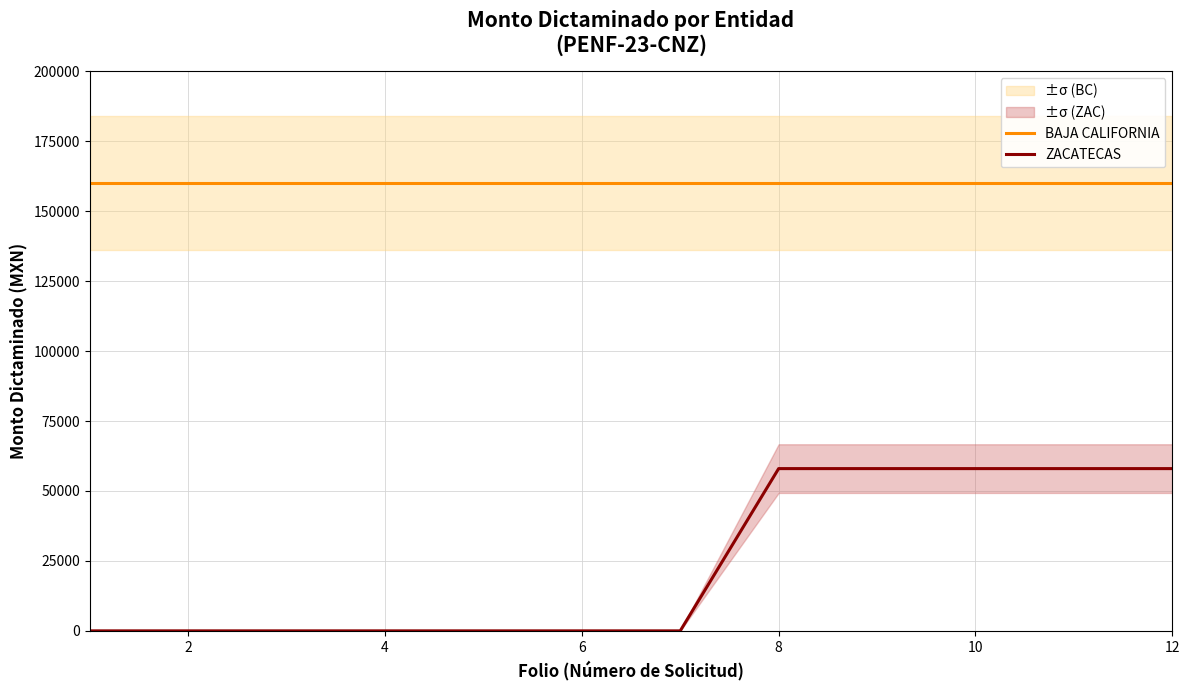

What is the minimum value for BAJA CALIFORNIA?

160000